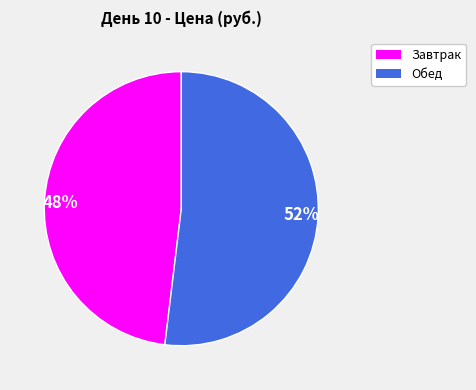

What percentage is the 48% slice, to the nearest percent?

48%